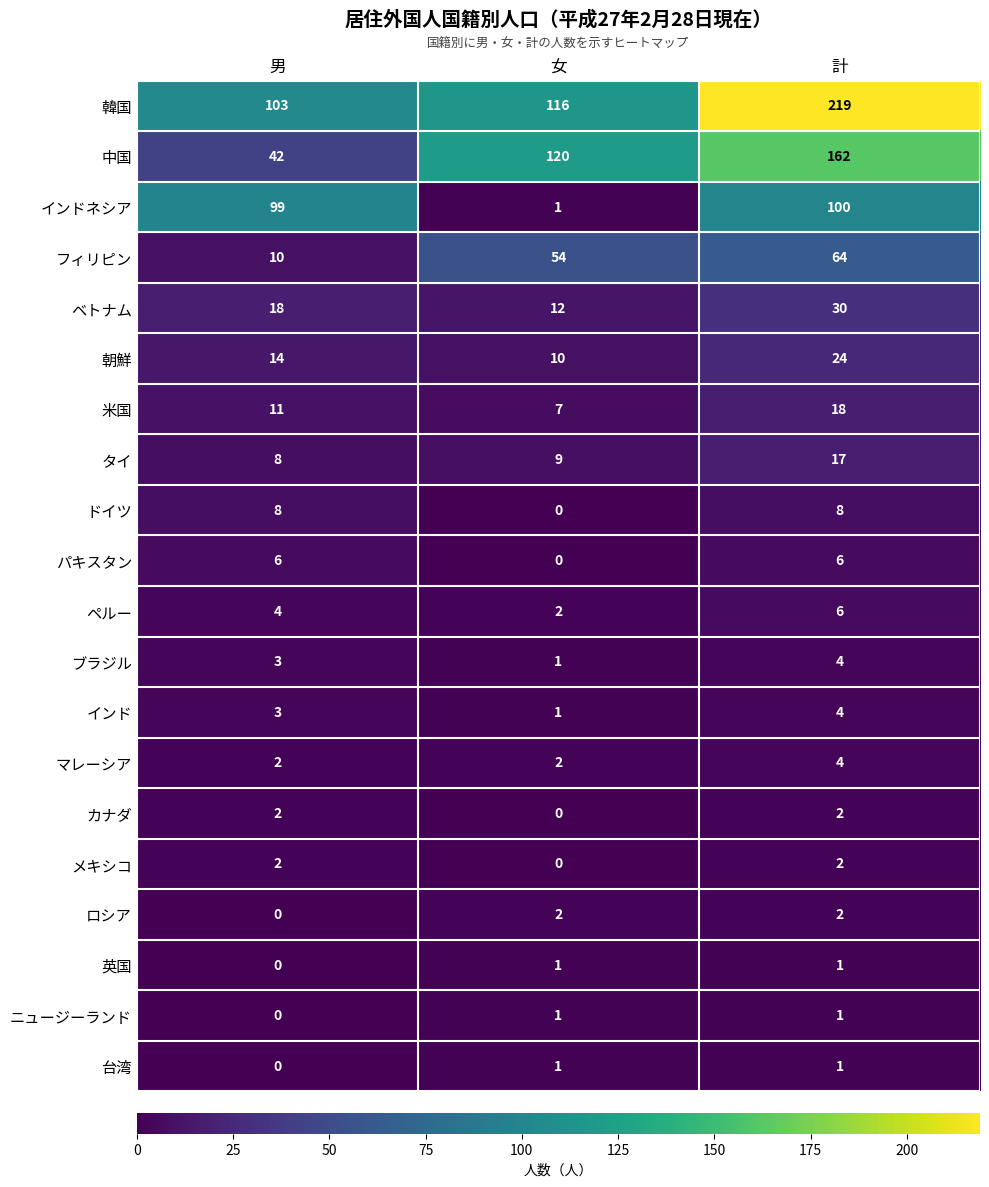

Which series changed the most between 女 and 計?

韓国